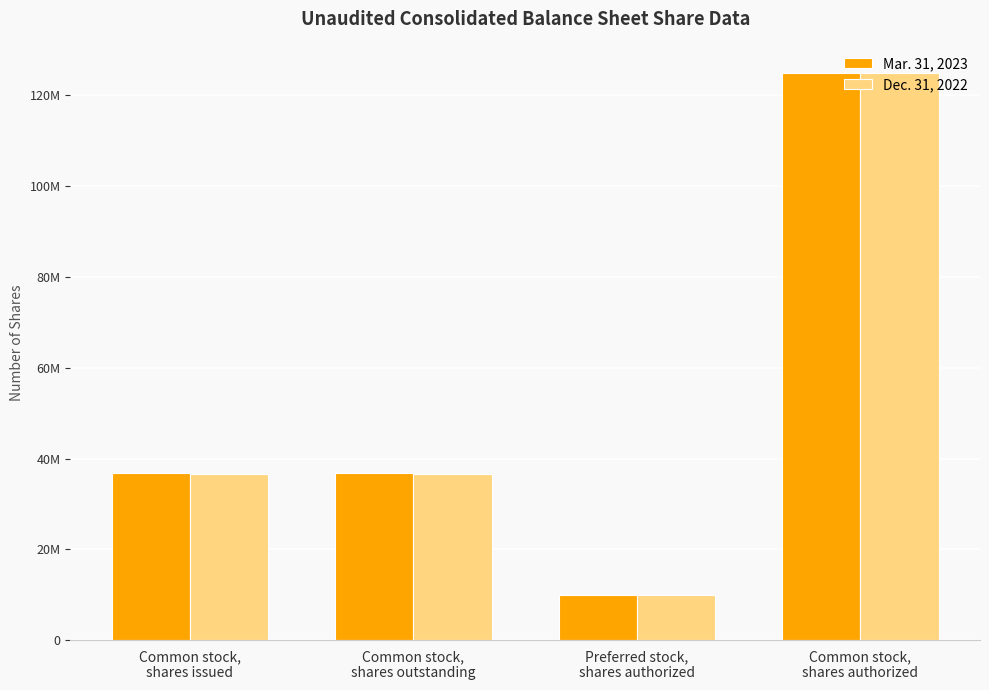

What are all the series names shown in the legend?

Mar. 31, 2023, Dec. 31, 2022